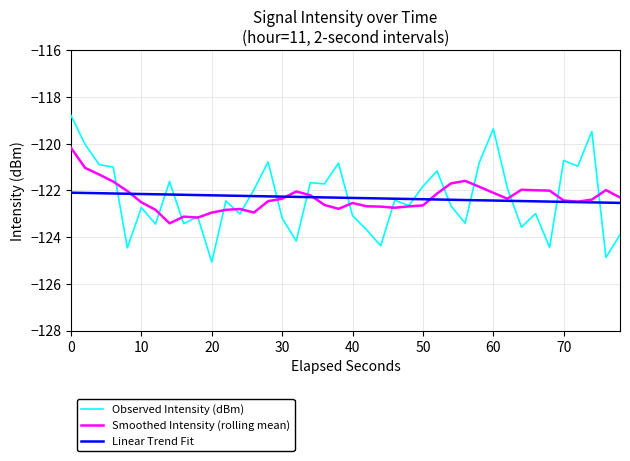

Rank the series by their maximum value, from lowest to highest.

Linear Trend Fit, Smoothed Intensity (rolling mean), Observed Intensity (dBm)